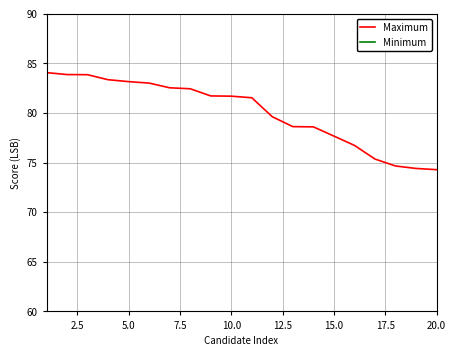

The value of Maximum at 10.0 is 81.7. True or false?

True